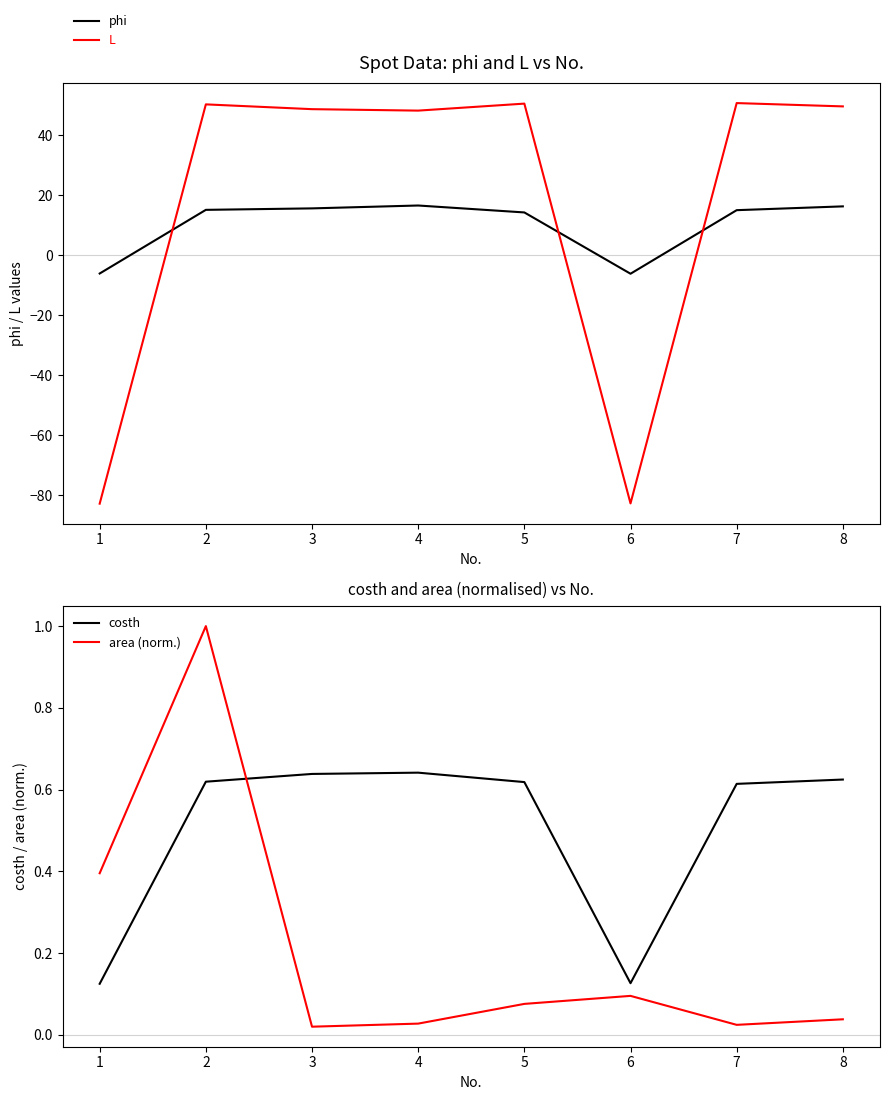

How many lines are shown in the chart?

4